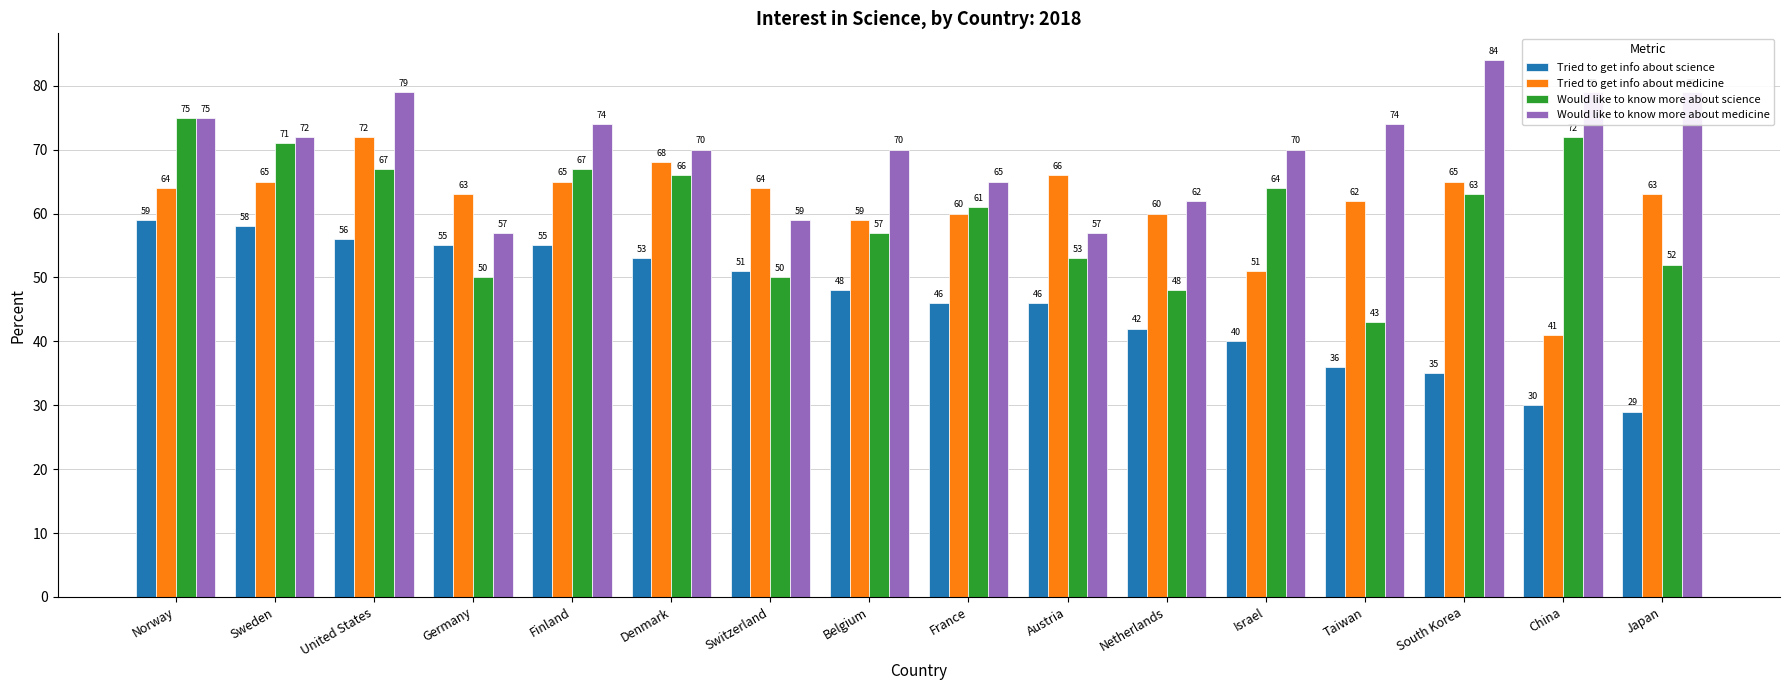

Where is Would like to know more about science nearest to the value 59?

Belgium